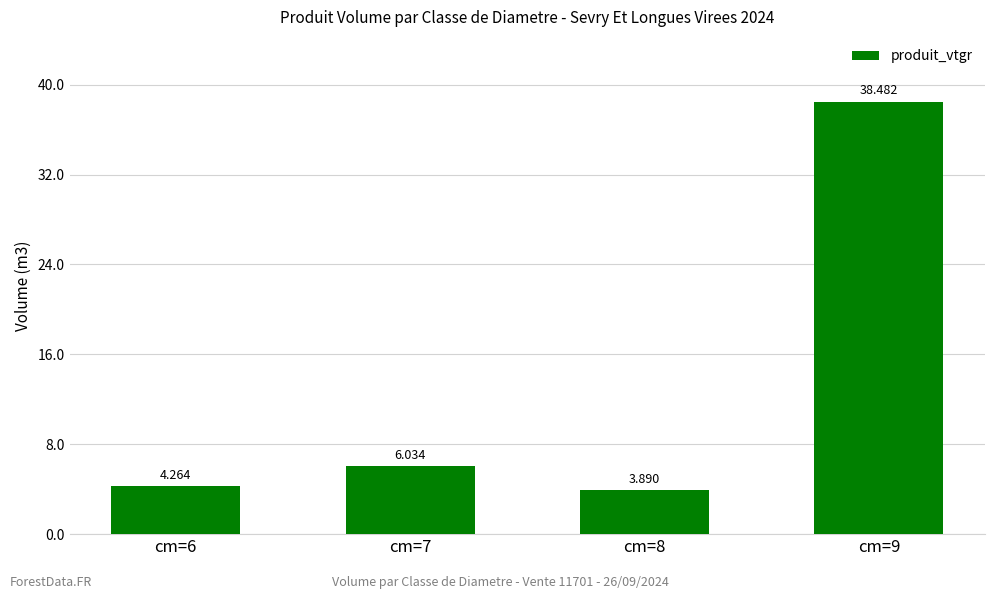

Where does the data first go above 6?

cm=7